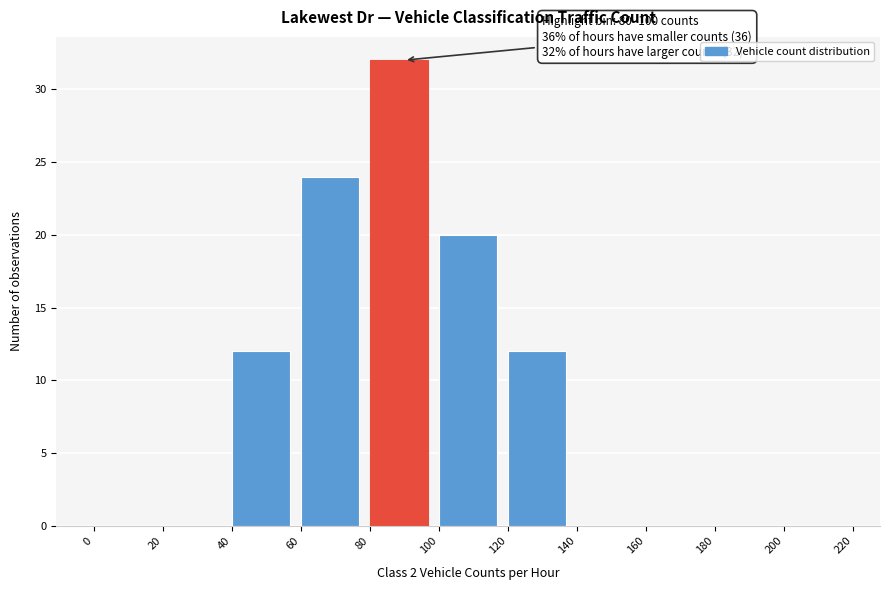

Over which range of the x-axis is the bar tallest?

80 to 100